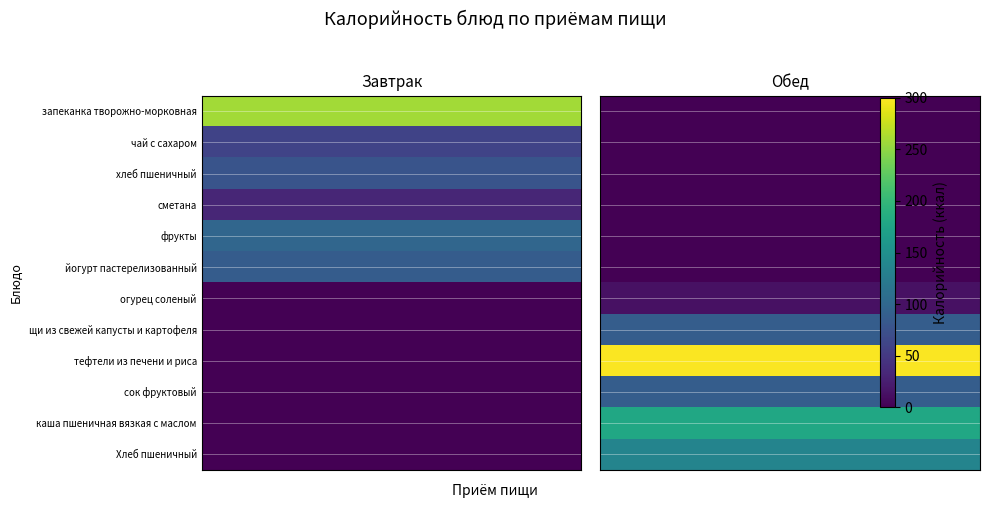

Which category has the lowest value in the Обед series?

запеканка творожно-морковная